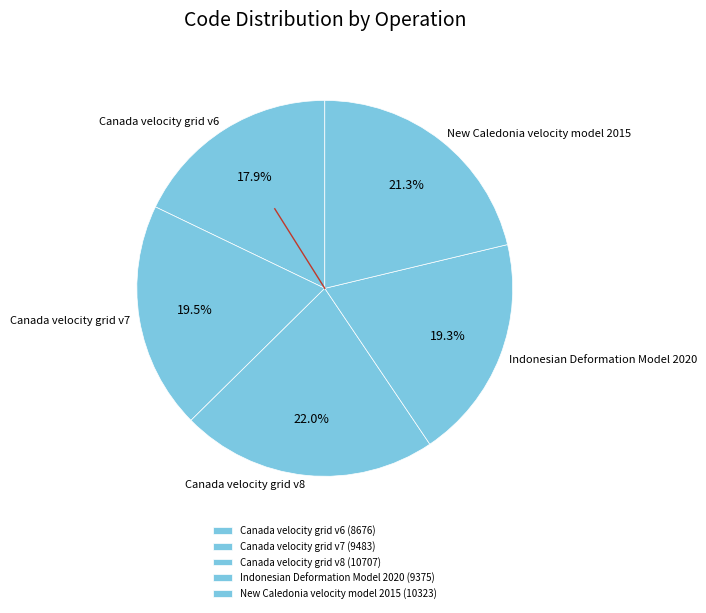

Does Canada velocity grid v8 represent more than half of the total?

No